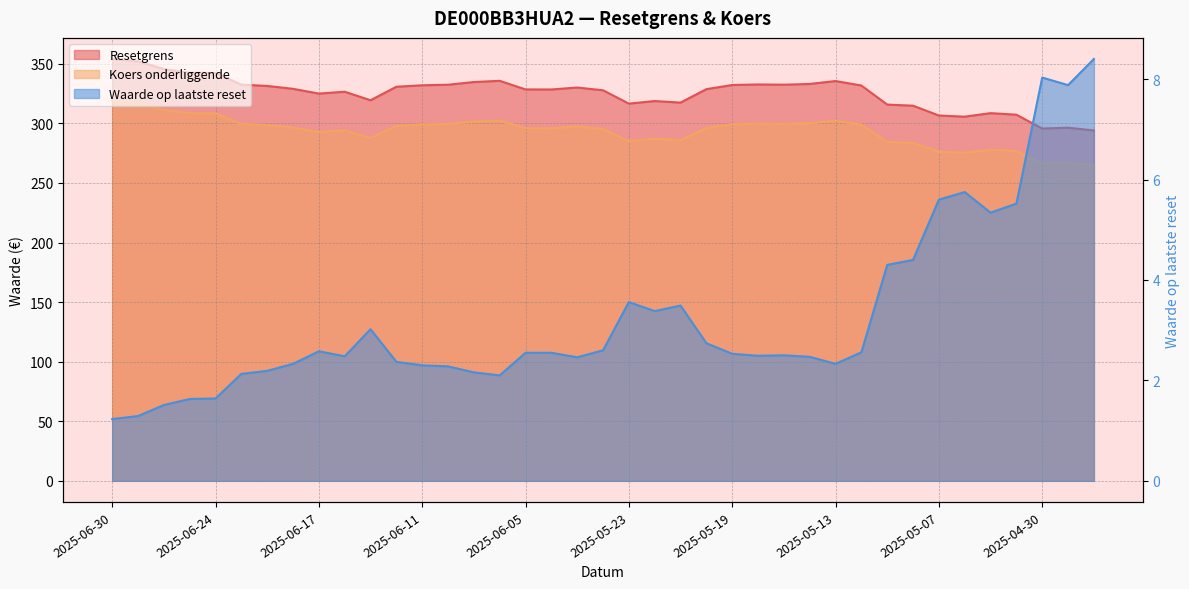

What is the label of the 33rd point from the left?

2025-05-07